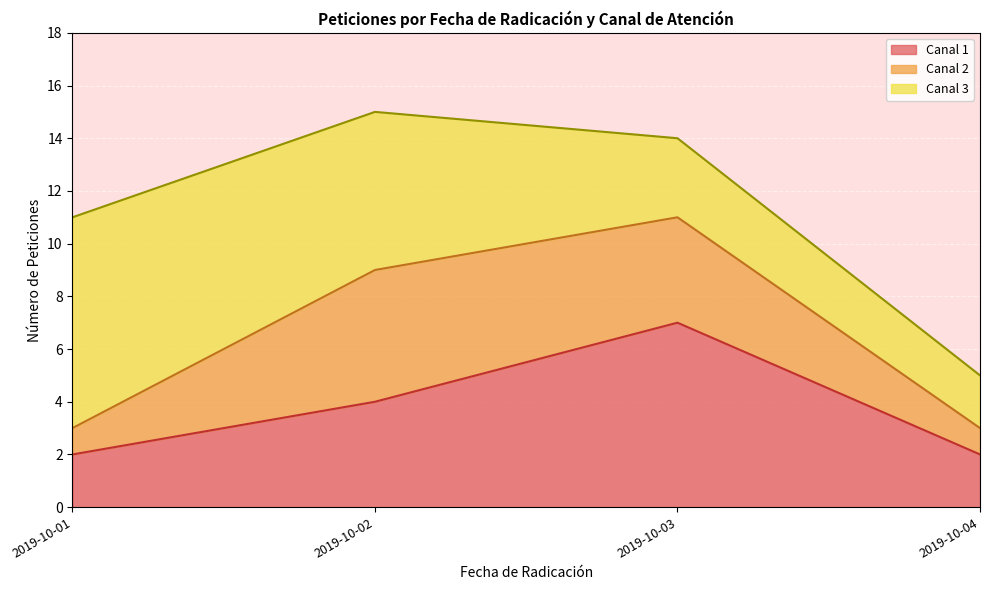

What is the total value across all series at 2019-10-02?

15